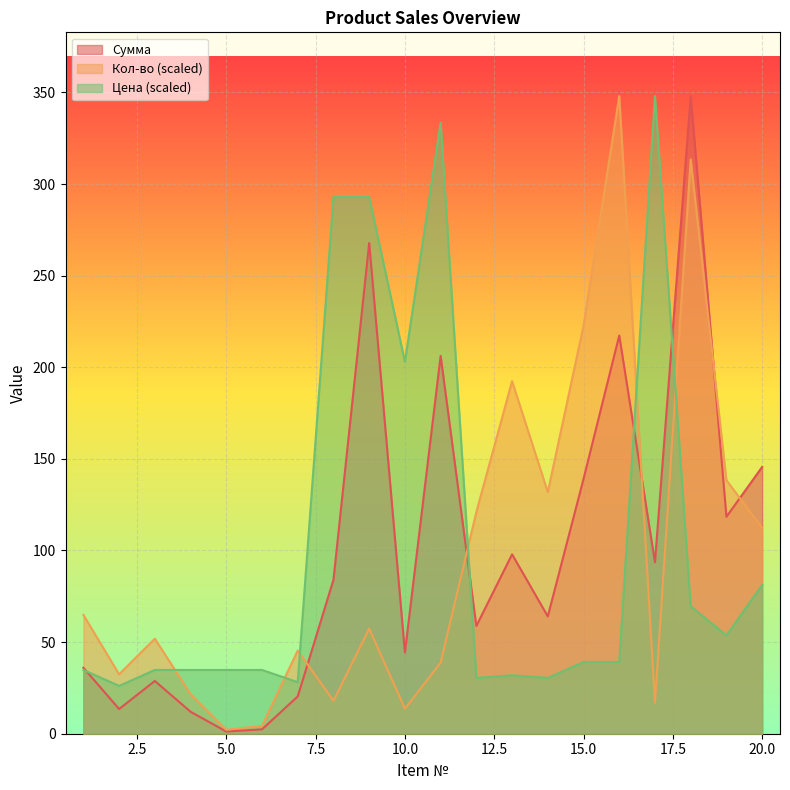

Between which two adjacent categories do Цена and Сумма first intersect?

1 and 2